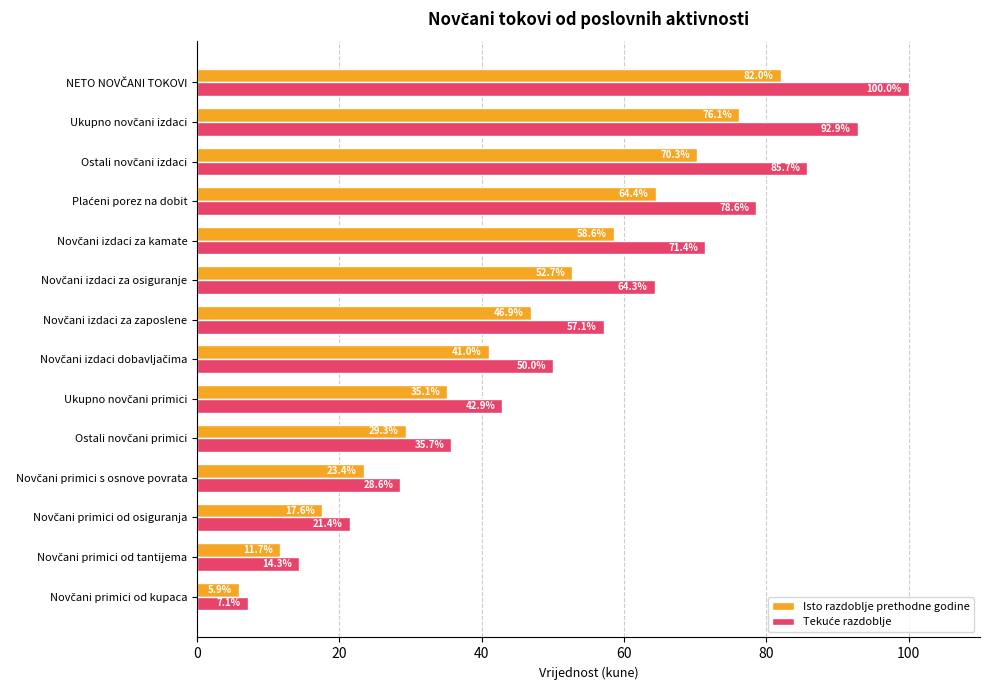

What is the sum of all Isto razdoblje prethodne godine values?

615.0